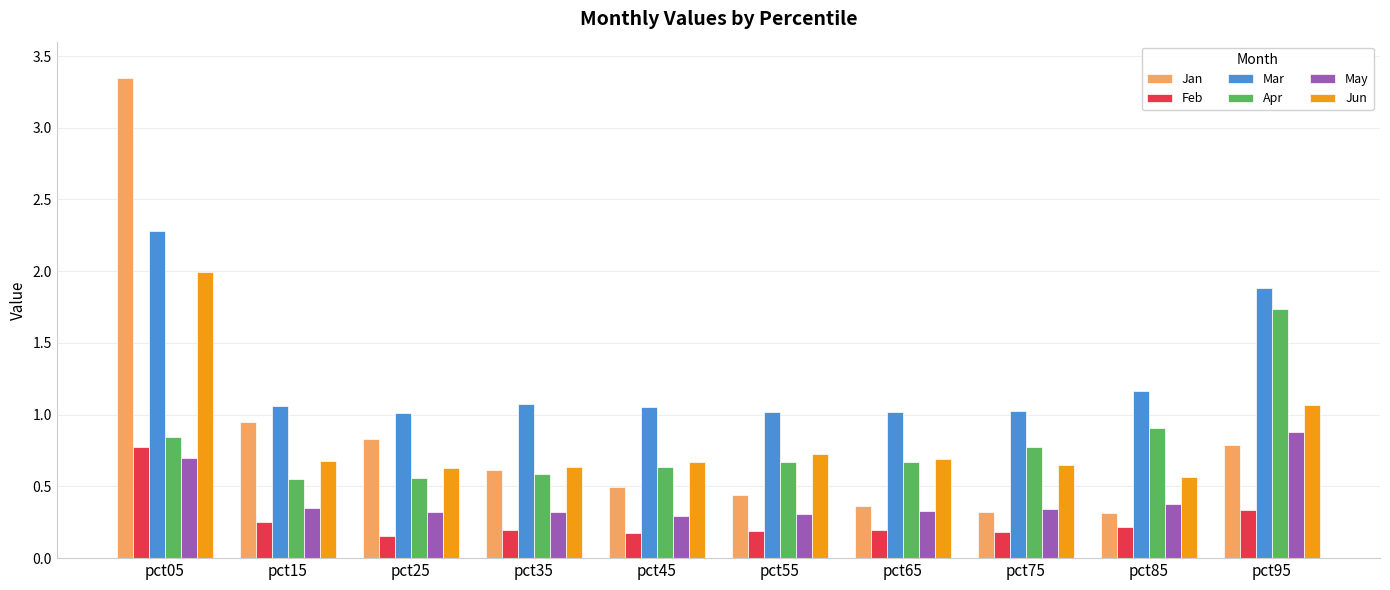

At which label is Jun closest to 1?

pct95